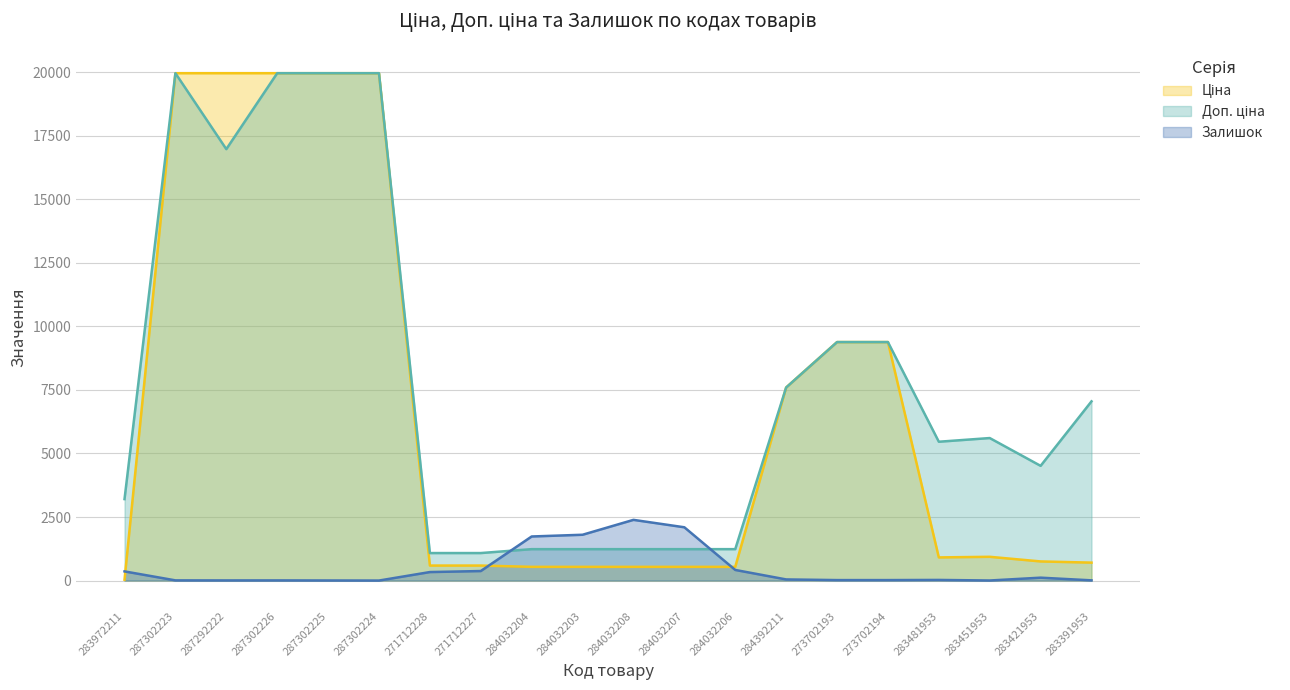

Reading left to right, list all the values displayed in this chart.

Ціна: 283972211=32.0	287302223=19964.2	287292222=19964.2	287302226=19964.2	287302225=19964.2	287302224=19964.2	271712228=589.9	271712227=589.9	284032204=539.0	284032203=539.0	284032208=539.0	284032207=539.0	284032206=539.0	284392211=7596.5	273702193=9384.0	273702194=9384.0	283481953=910.4	283451953=934.5	283421953=752.2	283391953=705.1
Доп. ціна: 283972211=3205.0	287302223=19964.2	287292222=16976.3	287302226=19964.2	287302225=19964.2	287302224=19964.2	271712228=1081.7	271712227=1081.7	284032204=1235.4	284032203=1235.4	284032208=1235.4	284032207=1235.4	284032206=1235.4	284392211=7596.5	273702193=9384.0	273702194=9384.0	283481953=5462.3	283451953=5607.2	283421953=4513.3	283391953=7051.3
Залишок: 283972211=360.0	287302223=7.0	287292222=5.0	287302226=6.0	287302225=3.0	287302224=0.0	271712228=334.0	271712227=374.0	284032204=1734.0	284032203=1802.0	284032208=2388.0	284032207=2096.0	284032206=417.0	284392211=44.0	273702193=18.0	273702194=18.0	283481953=24.0	283451953=2.0	283421953=113.0	283391953=8.0